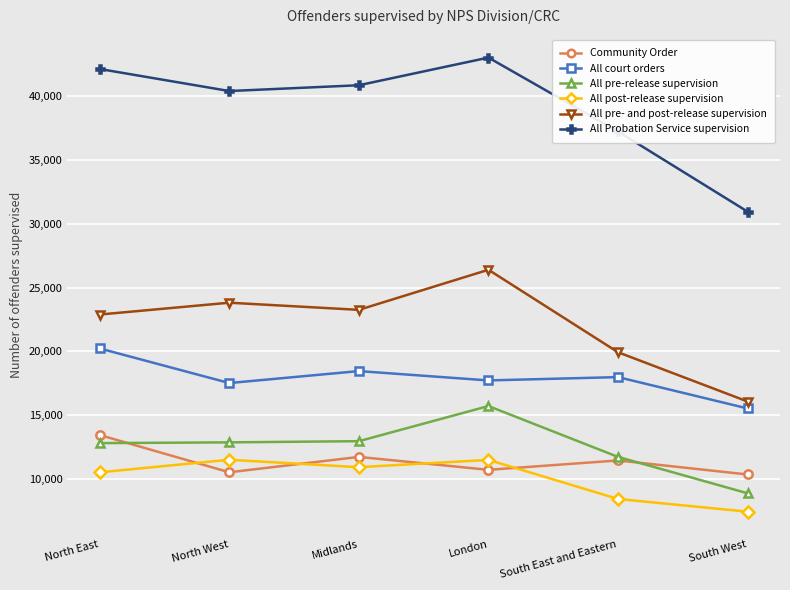

What is the label of the 4th point from the left?

London